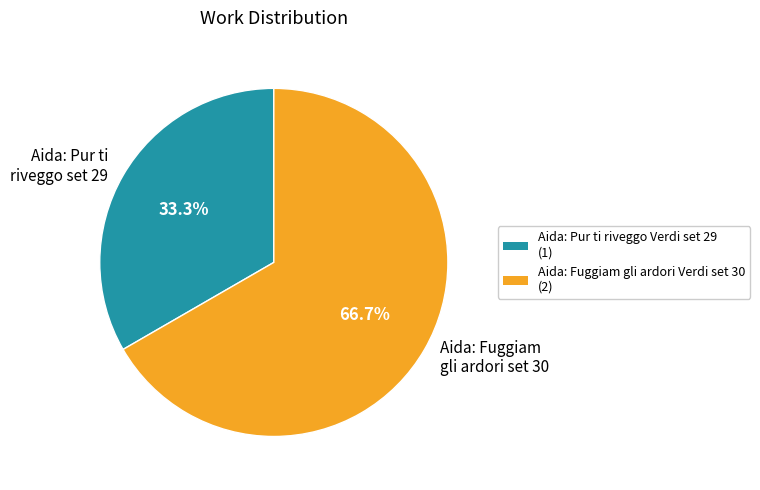

To the nearest percent, what is the difference between the largest and smallest slice percentages?

33%